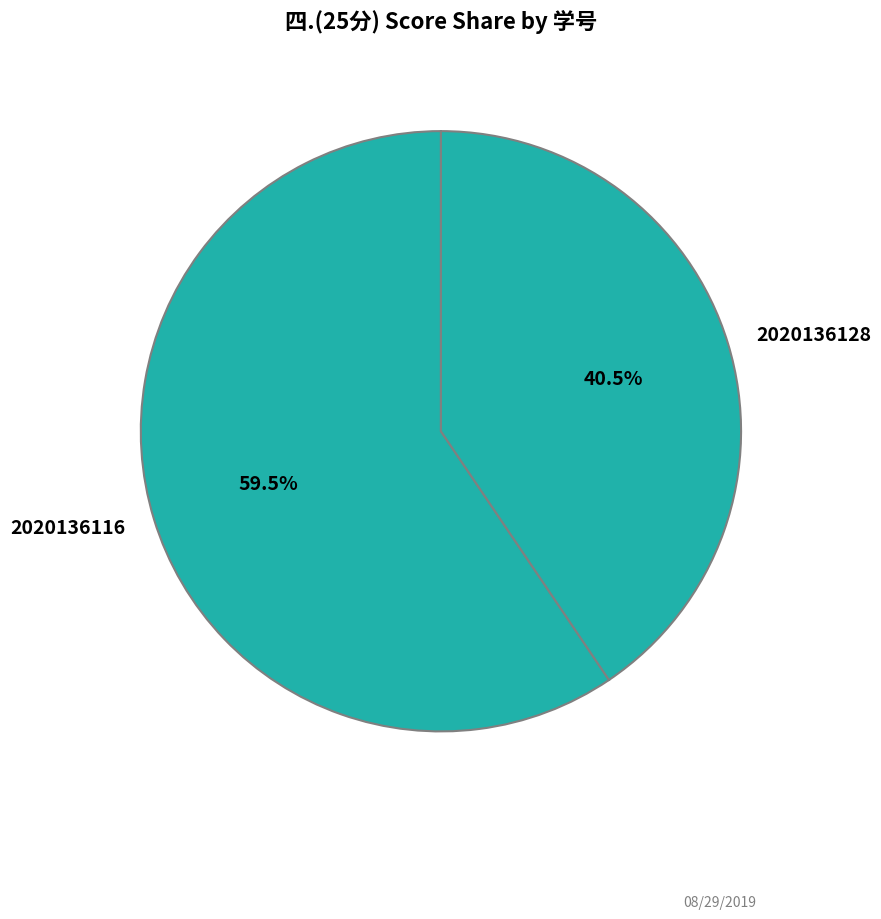

Which category accounts for the majority?

2020136116